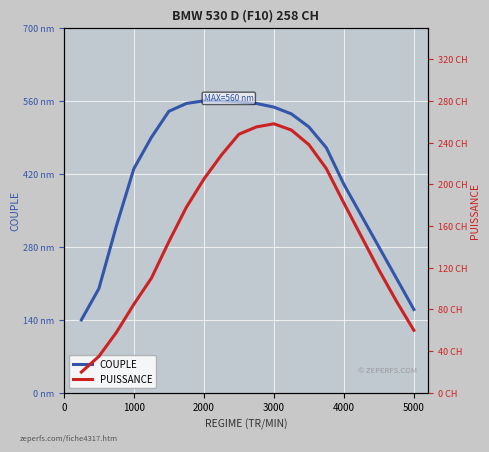

The COUPLE series shows 849 at 4000. True or false?

False